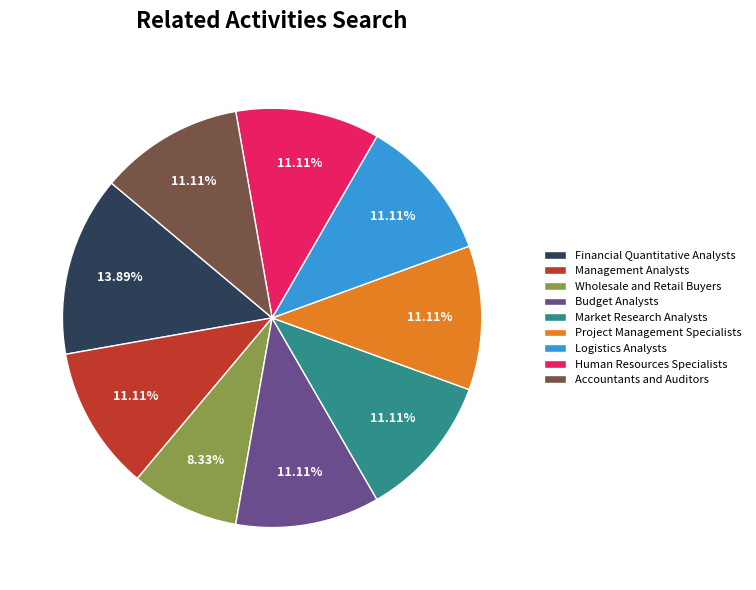

What is the smallest slice in the pie chart?

Wholesale and Retail Buyers